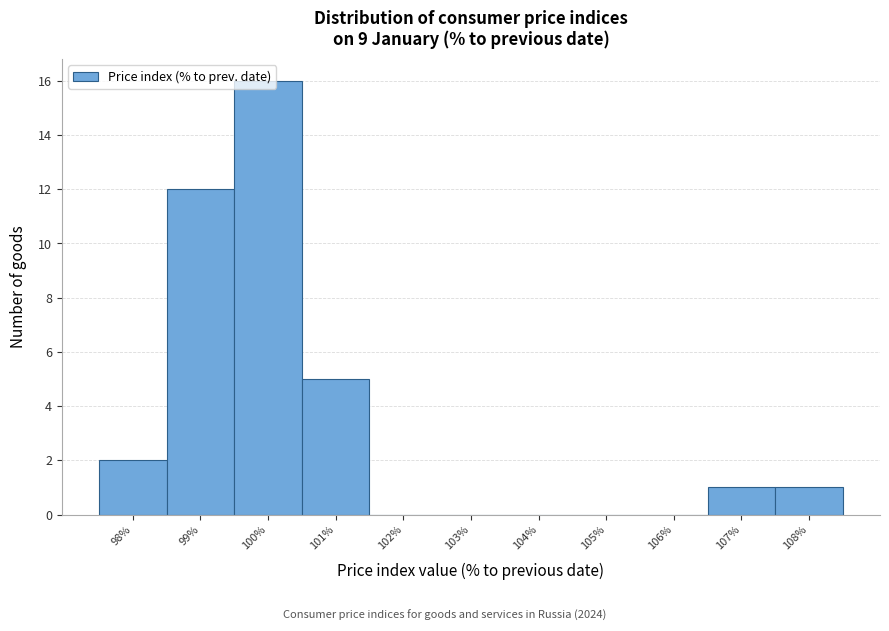

Where is the data nearest to the value 8?

101%